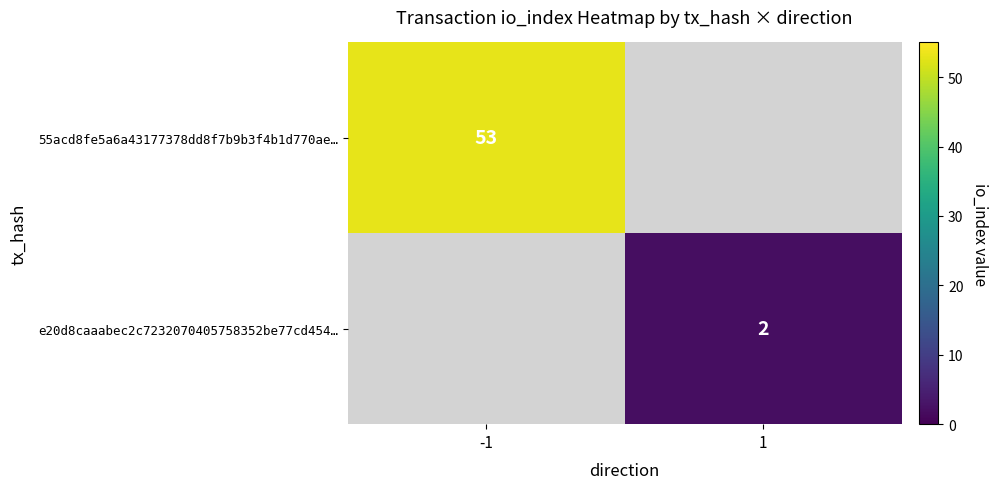

The value of 55acd8fe5a6a43177378dd8f7b9b3f4b1d770ae… at -1 is 53. True or false?

True